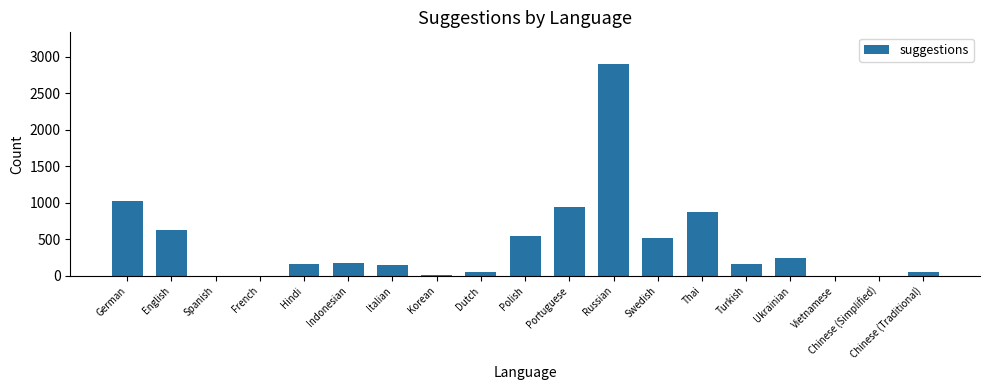

What is the sum of the values at Turkish and Vietnamese?

164